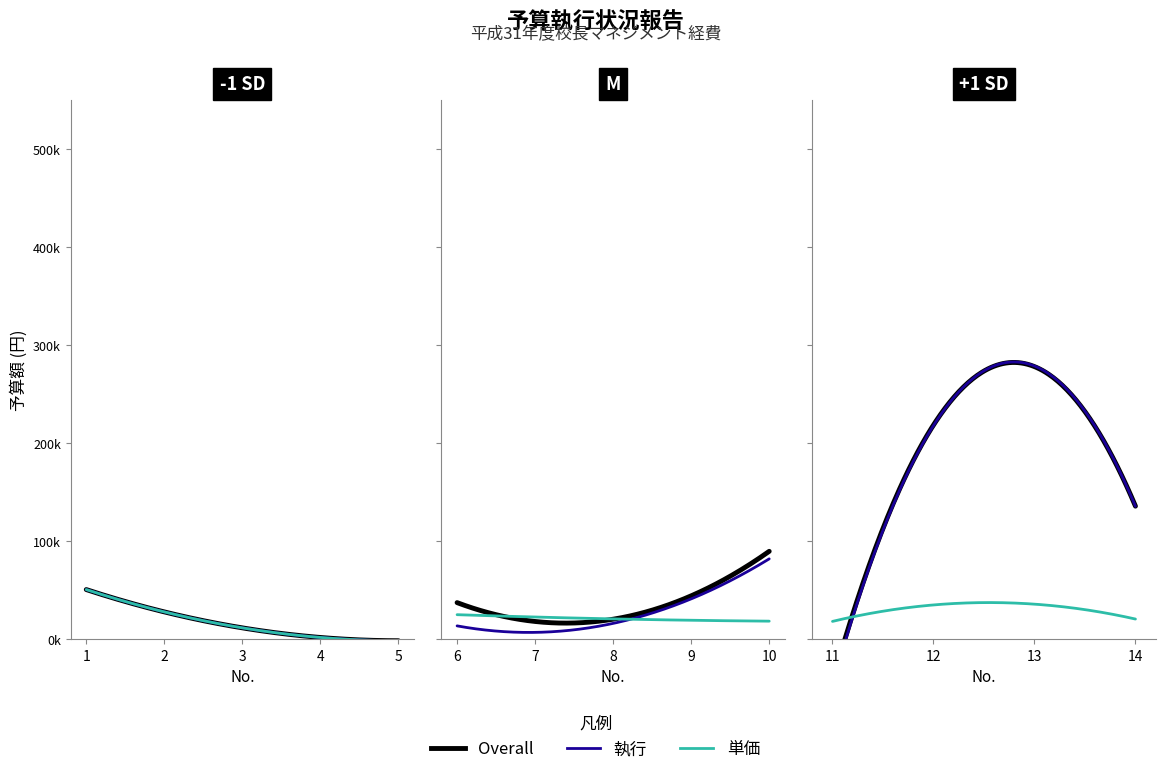

Which has a higher value, 4 or 9?

9